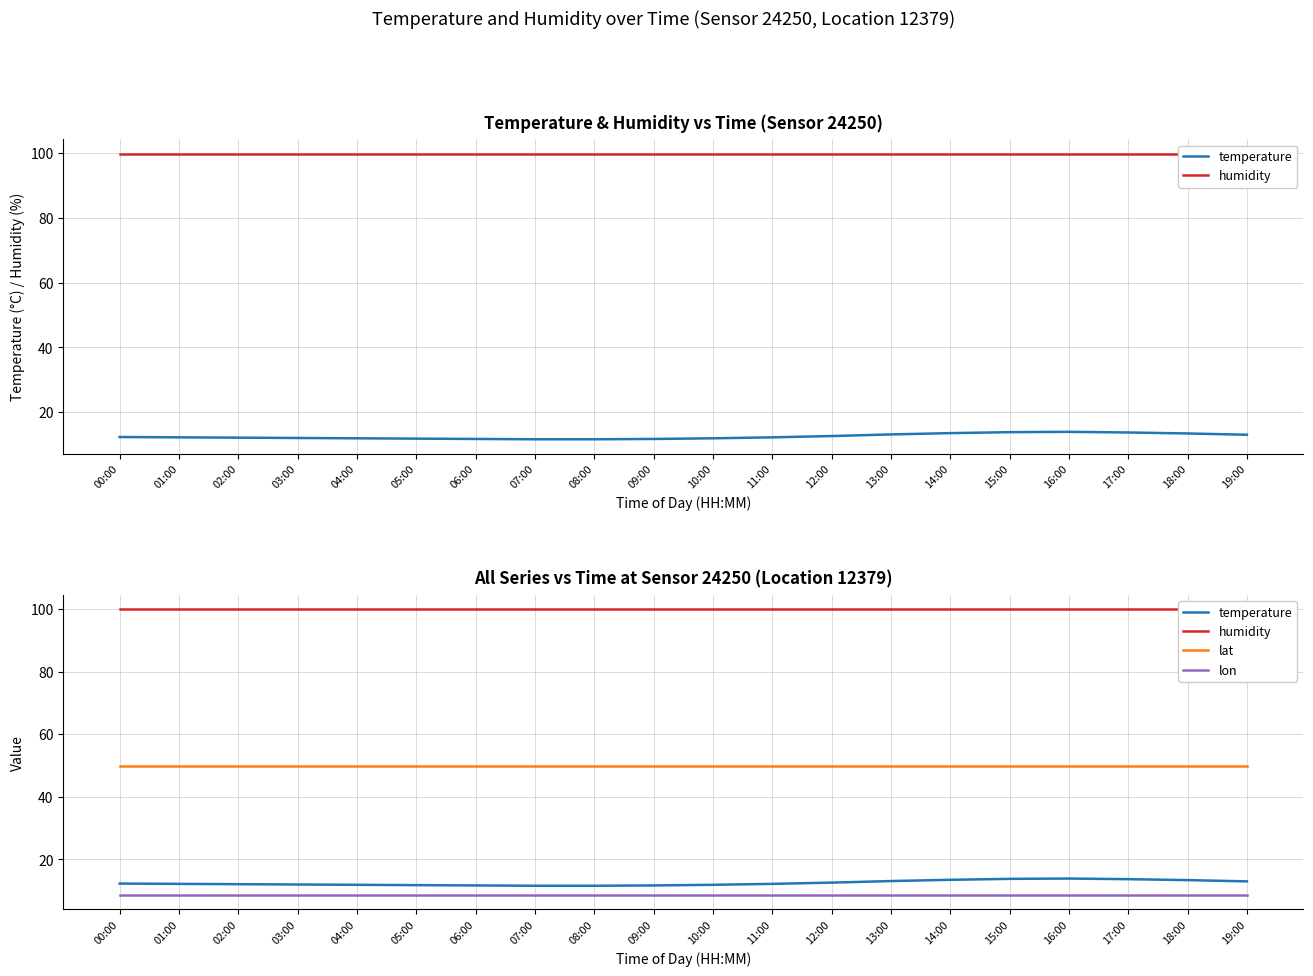

True or false: lat and humidity intersect in this chart.

False